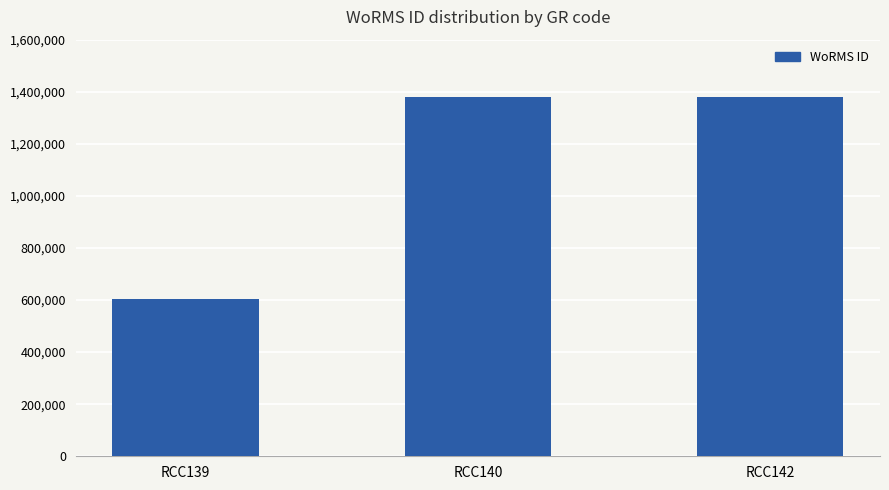

Are the bars grouped side by side (vs. stacked)?

No